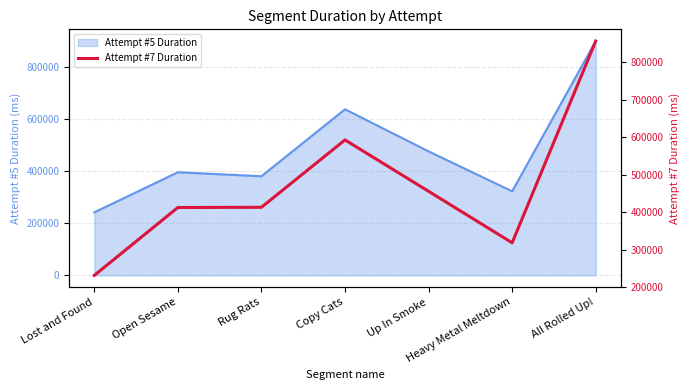

What is the average value?

468152